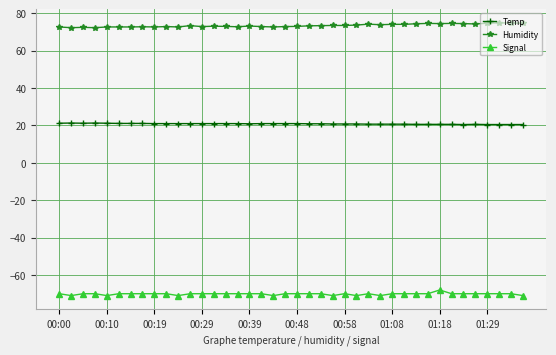

What is the average value of the Humidity series?

73.5